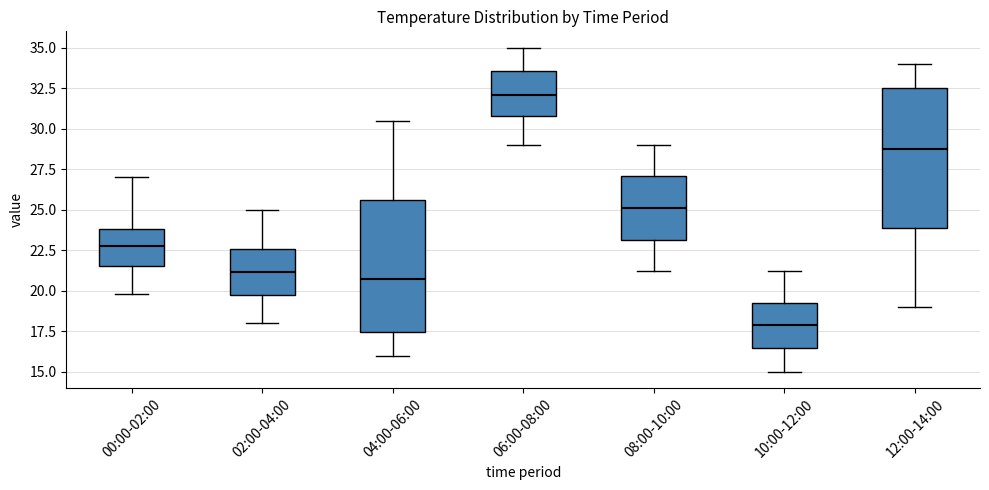

Where is the lower edge of the box for 00:00-02:00 on the y-axis? The values are not printed on the chart, so give them approximately, as read against the axis.

21.5